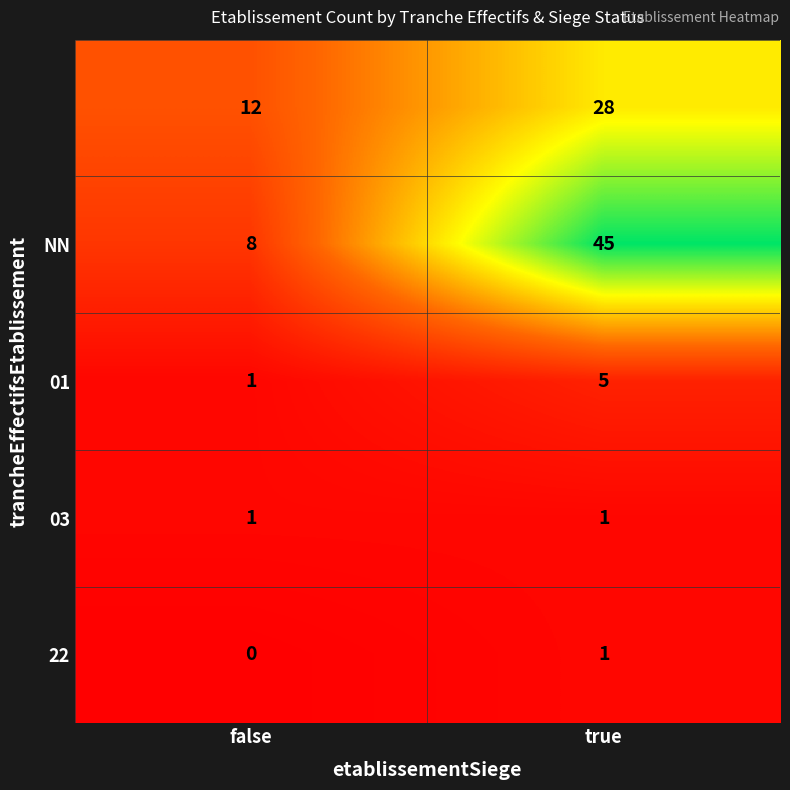

Which label corresponds to the largest value in the chart?

true